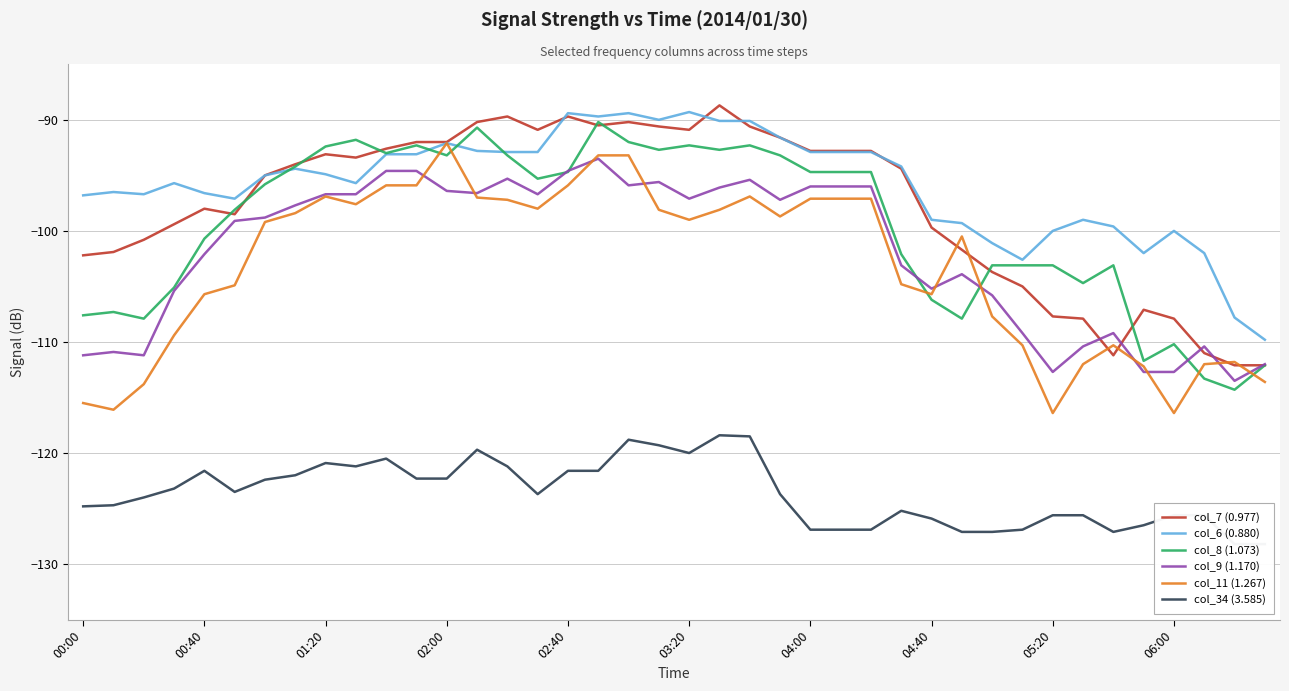

True or false: col_11 (1.267) has more than 2 points higher than both neighbors.

True